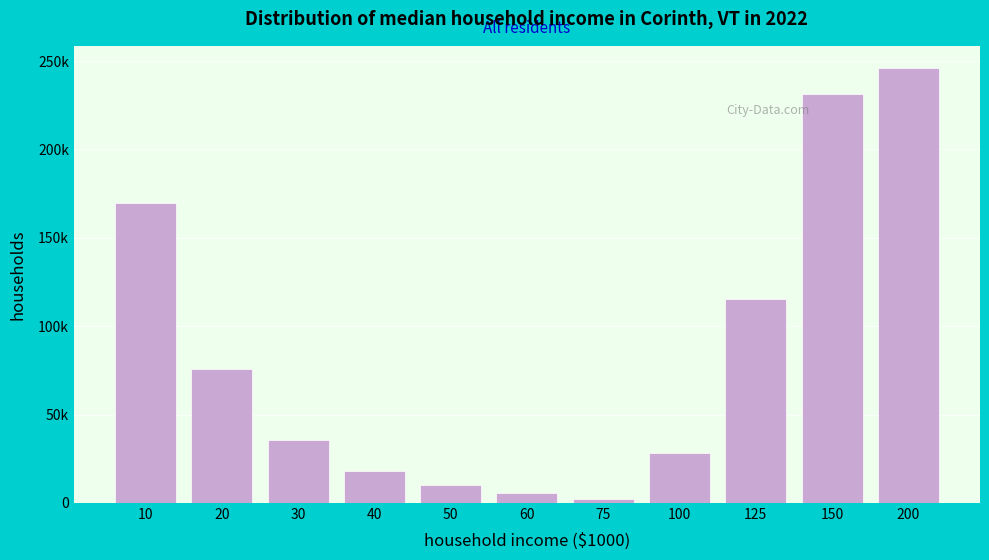

Are the bars horizontal?

No